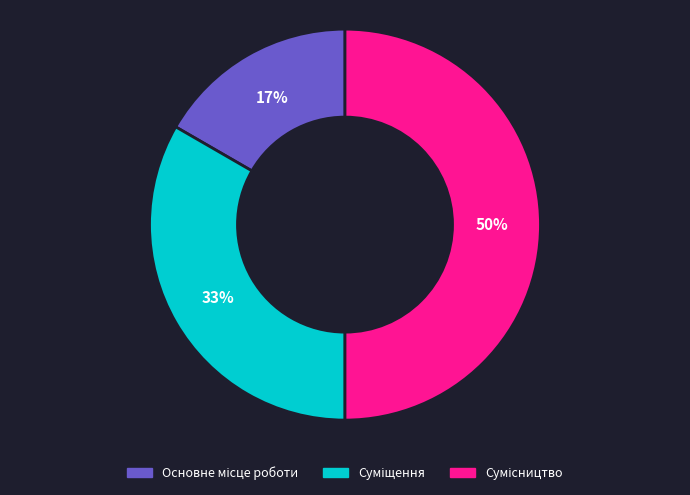

To the nearest percent, what is the difference between the largest and smallest slice percentages?

33%